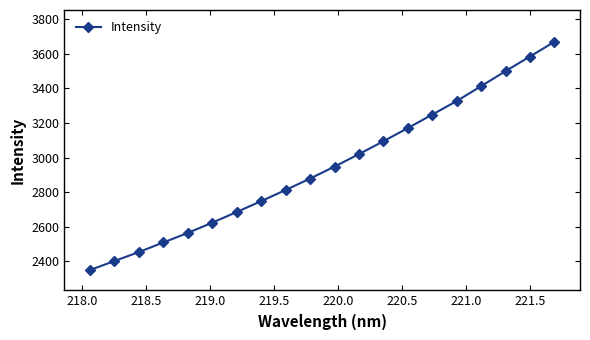

How many lines are shown in the chart?

1